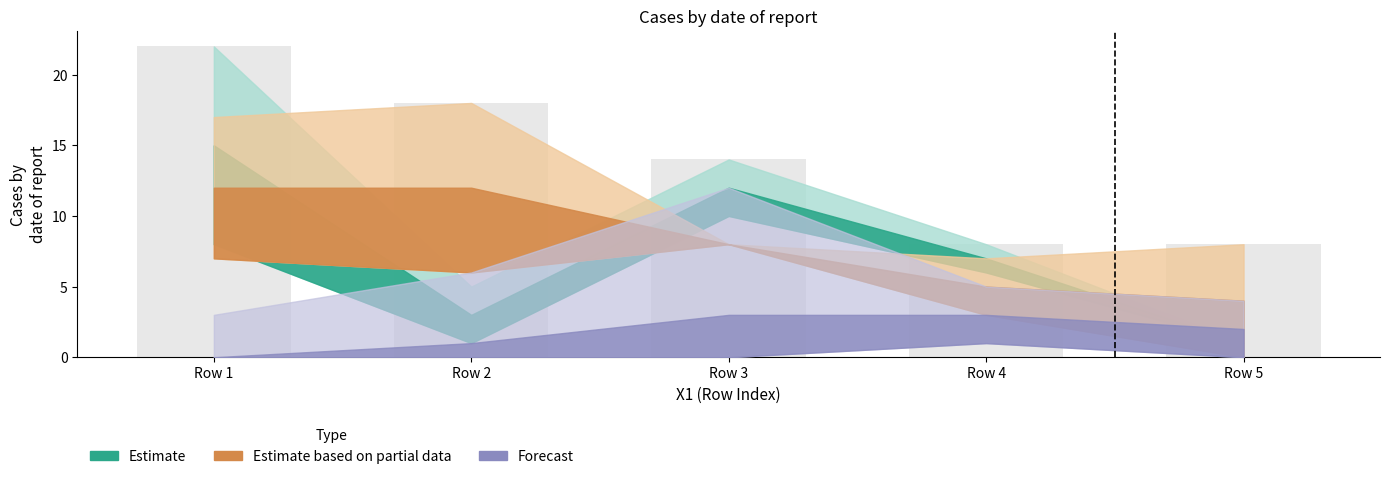

Are the bars horizontal?

No